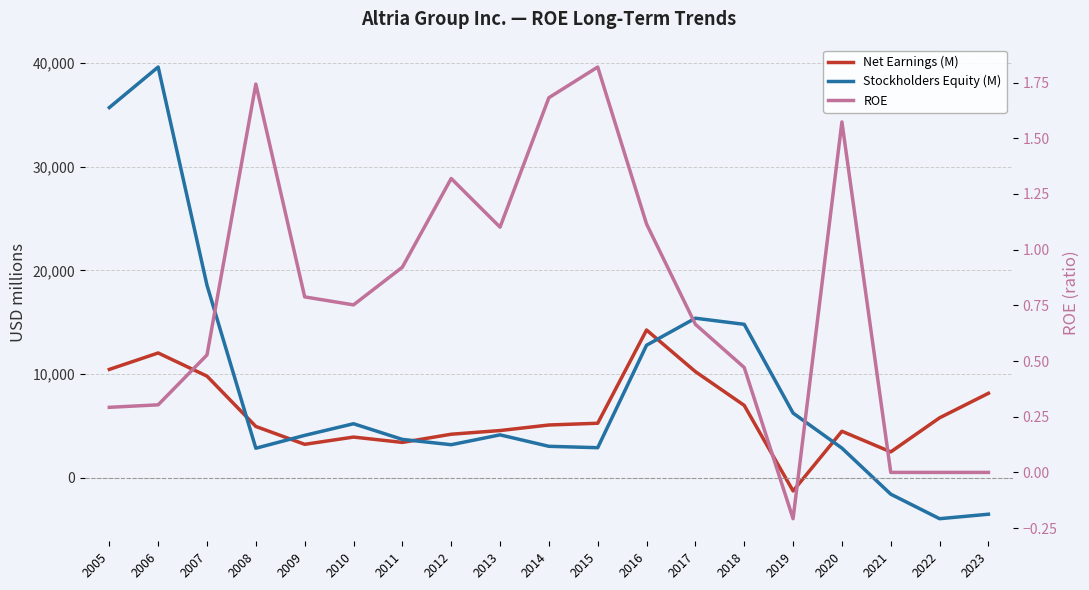

Reading left to right, list all the values displayed in this chart.

Net Earnings (M): 2005=10435.0	2006=12022.0	2007=9786.0	2008=4930.0	2009=3206.0	2010=3905.0	2011=3390.0	2012=4180.0	2013=4535.0	2014=5070.0	2015=5241.0	2016=14239.0	2017=10222.0	2018=6963.0	2019=-1293.0	2020=4467.0	2021=2475.0	2022=5764.0	2023=8130.0
Stockholders Equity (M): 2005=35707.0	2006=39619.0	2007=18554.0	2008=2828.0	2009=4069.0	2010=5192.0	2011=3680.0	2012=3168.0	2013=4119.0	2014=3014.0	2015=2880.0	2016=12770.0	2017=15377.0	2018=14787.0	2019=6222.0	2020=2839.0	2021=-1606.0	2022=-3973.0	2023=-3540.0
ROE: 2005=0.3	2006=0.3	2007=0.5	2008=1.7	2009=0.8	2010=0.8	2011=0.9	2012=1.3	2013=1.1	2014=1.7	2015=1.8	2016=1.1	2017=0.7	2018=0.5	2019=-0.2	2020=1.6	2021=0.0	2022=0.0	2023=0.0